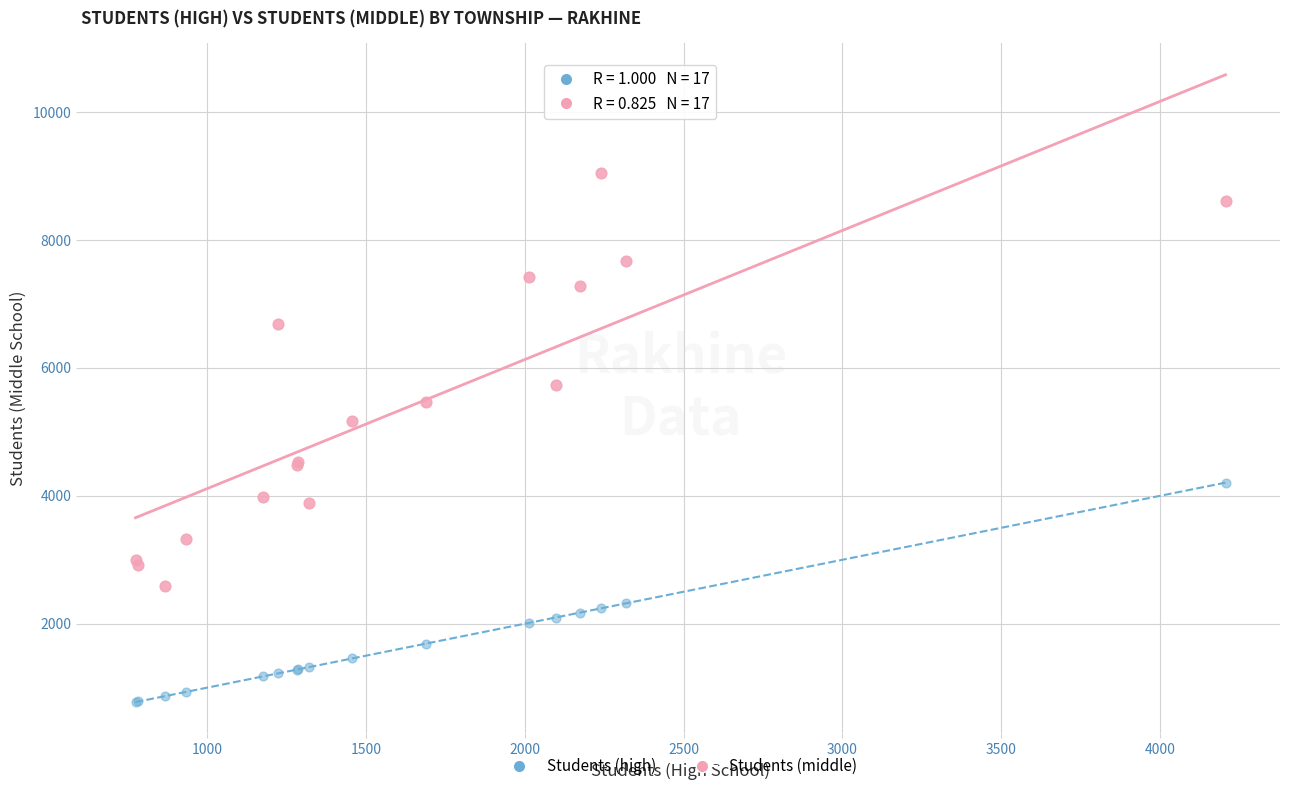

Across all series, what Y value is closest to 4912?

5172